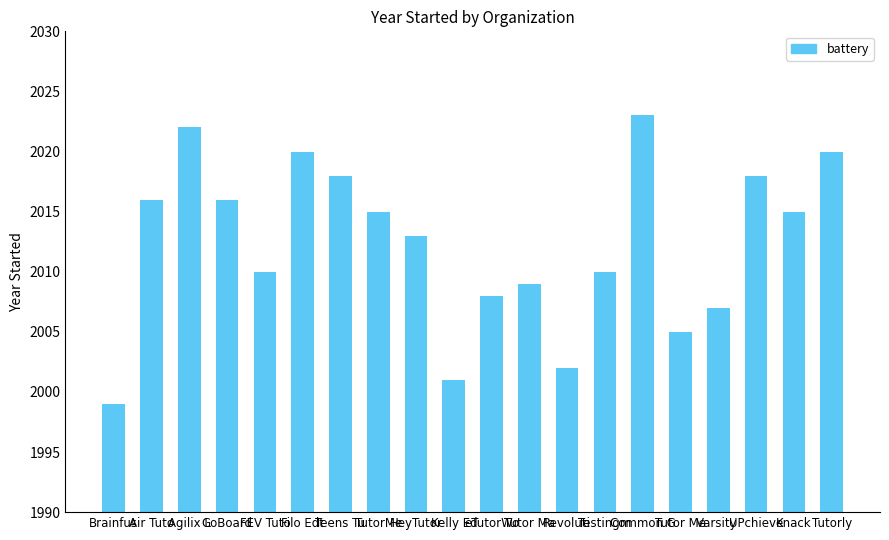

What is the change in value from Revoluti to UPchieve?

+16